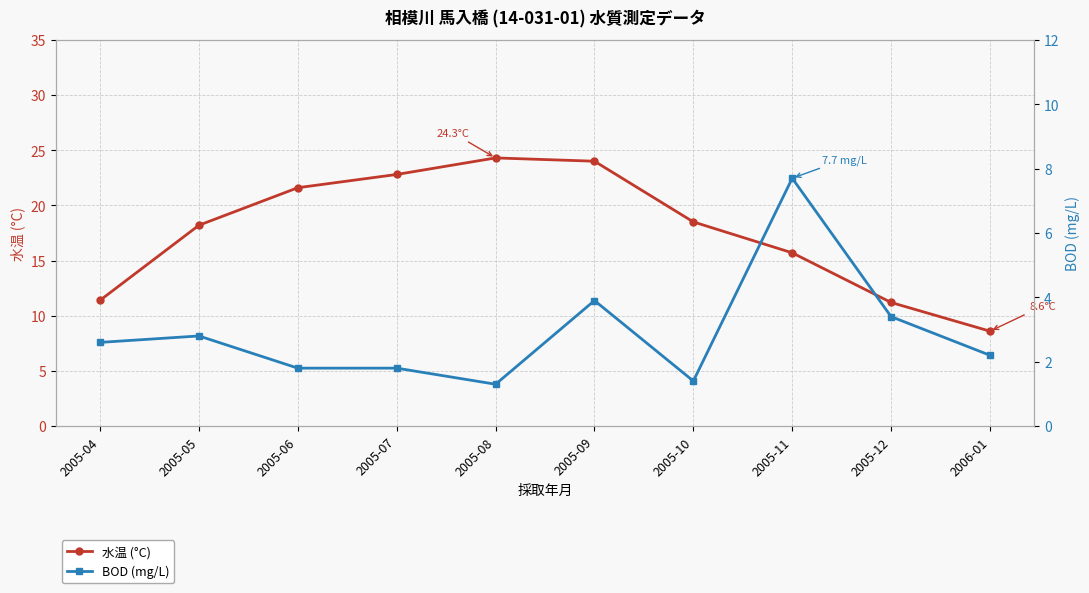

Is it true that 水温 (°C) equals 18.5 at 2005-10?

True